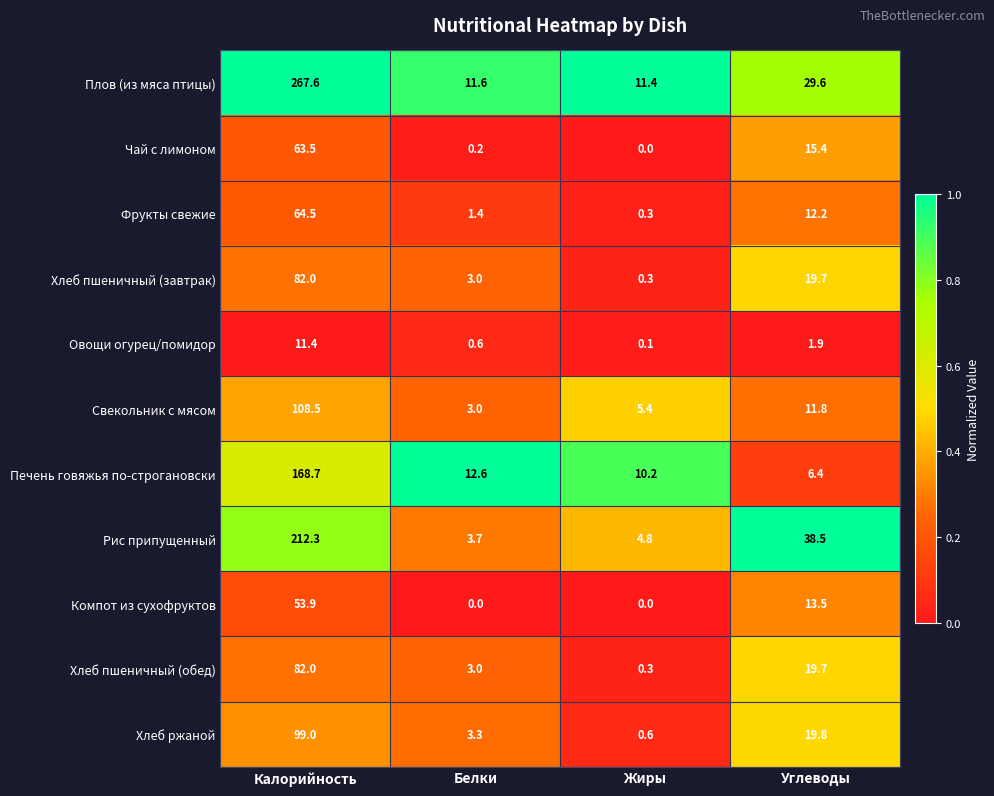

What is the difference between the maximum and minimum values in the Фрукты свежие series?

64.2